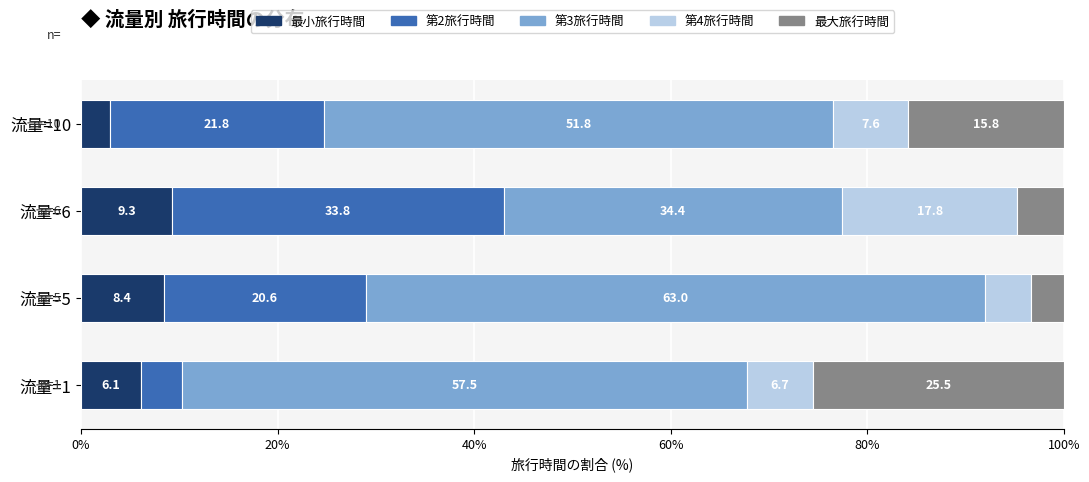

Read the 最小旅行時間 value at 流量=1.

6.1